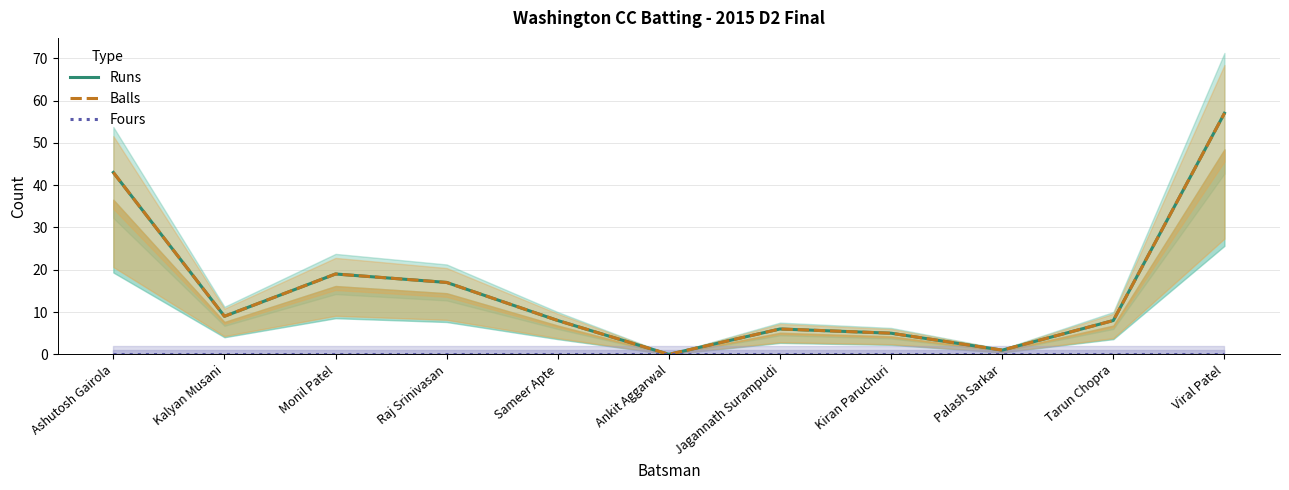

Is it true that Fours equals 0 at Palash Sarkar?

True